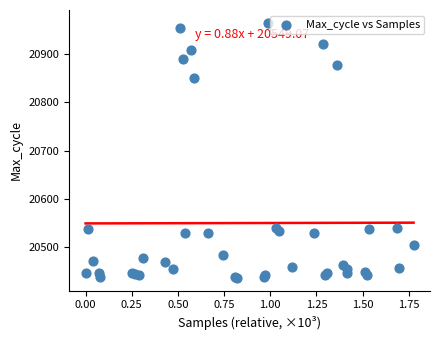

What Y value in the scatter plot is closest to 20700?

20850